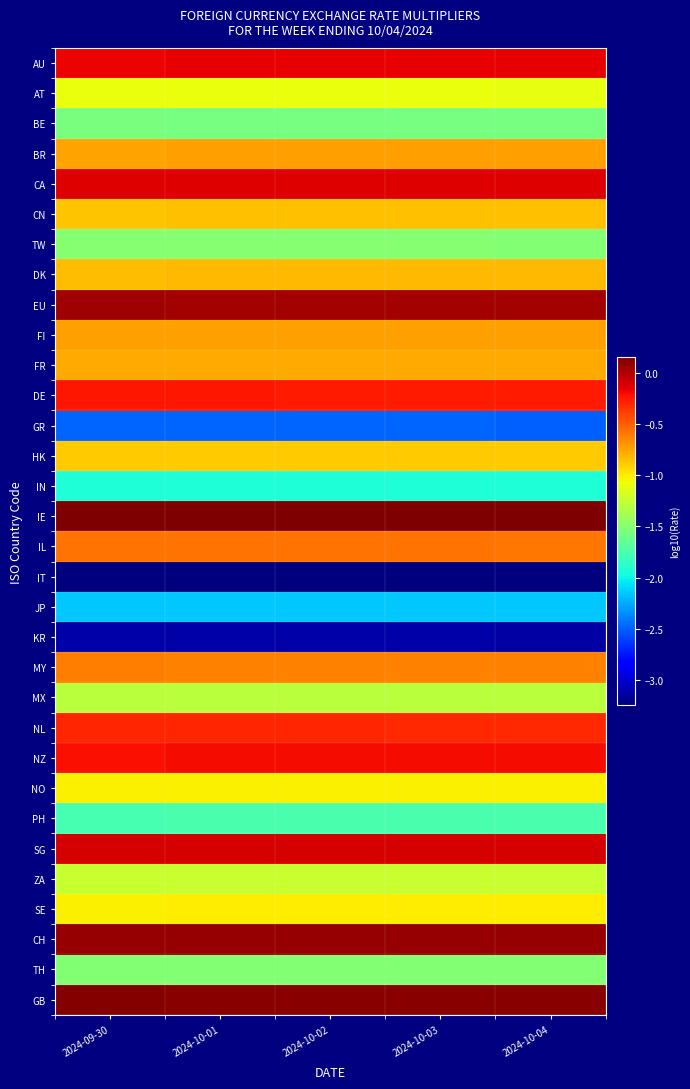

Reading left to right, extract all data points from this chart.

AU: 2024-09-30=-0.2	2024-10-01=-0.2	2024-10-02=-0.2	2024-10-03=-0.2	2024-10-04=-0.2
AT: 2024-09-30=-1.1	2024-10-01=-1.1	2024-10-02=-1.1	2024-10-03=-1.1	2024-10-04=-1.1
BE: 2024-09-30=-1.6	2024-10-01=-1.6	2024-10-02=-1.6	2024-10-03=-1.6	2024-10-04=-1.6
BR: 2024-09-30=-0.7	2024-10-01=-0.7	2024-10-02=-0.7	2024-10-03=-0.7	2024-10-04=-0.7
CA: 2024-09-30=-0.1	2024-10-01=-0.1	2024-10-02=-0.1	2024-10-03=-0.1	2024-10-04=-0.1
CN: 2024-09-30=-0.9	2024-10-01=-0.8	2024-10-02=-0.8	2024-10-03=-0.8	2024-10-04=-0.8
TW: 2024-09-30=-1.5	2024-10-01=-1.5	2024-10-02=-1.5	2024-10-03=-1.5	2024-10-04=-1.5
DK: 2024-09-30=-0.8	2024-10-01=-0.8	2024-10-02=-0.8	2024-10-03=-0.8	2024-10-04=-0.8
EU: 2024-09-30=0.0	2024-10-01=0.0	2024-10-02=0.0	2024-10-03=0.0	2024-10-04=0.0
FI: 2024-09-30=-0.7	2024-10-01=-0.7	2024-10-02=-0.7	2024-10-03=-0.7	2024-10-04=-0.7
FR: 2024-09-30=-0.8	2024-10-01=-0.8	2024-10-02=-0.8	2024-10-03=-0.8	2024-10-04=-0.8
DE: 2024-09-30=-0.2	2024-10-01=-0.2	2024-10-02=-0.2	2024-10-03=-0.2	2024-10-04=-0.3
GR: 2024-09-30=-2.5	2024-10-01=-2.5	2024-10-02=-2.5	2024-10-03=-2.5	2024-10-04=-2.5
HK: 2024-09-30=-0.9	2024-10-01=-0.9	2024-10-02=-0.9	2024-10-03=-0.9	2024-10-04=-0.9
IN: 2024-09-30=-1.9	2024-10-01=-1.9	2024-10-02=-1.9	2024-10-03=-1.9	2024-10-04=-1.9
IE: 2024-09-30=0.2	2024-10-01=0.1	2024-10-02=0.1	2024-10-03=0.1	2024-10-04=0.1
IL: 2024-09-30=-0.6	2024-10-01=-0.6	2024-10-02=-0.6	2024-10-03=-0.6	2024-10-04=-0.6
IT: 2024-09-30=-3.2	2024-10-01=-3.2	2024-10-02=-3.2	2024-10-03=-3.2	2024-10-04=-3.2
JP: 2024-09-30=-2.2	2024-10-01=-2.2	2024-10-02=-2.2	2024-10-03=-2.2	2024-10-04=-2.2
KR: 2024-09-30=-3.1	2024-10-01=-3.1	2024-10-02=-3.1	2024-10-03=-3.1	2024-10-04=-3.1
MY: 2024-09-30=-0.6	2024-10-01=-0.6	2024-10-02=-0.6	2024-10-03=-0.6	2024-10-04=-0.6
MX: 2024-09-30=-1.3	2024-10-01=-1.3	2024-10-02=-1.3	2024-10-03=-1.3	2024-10-04=-1.3
NL: 2024-09-30=-0.3	2024-10-01=-0.3	2024-10-02=-0.3	2024-10-03=-0.3	2024-10-04=-0.3
NZ: 2024-09-30=-0.2	2024-10-01=-0.2	2024-10-02=-0.2	2024-10-03=-0.2	2024-10-04=-0.2
NO: 2024-09-30=-1.0	2024-10-01=-1.0	2024-10-02=-1.0	2024-10-03=-1.0	2024-10-04=-1.0
PH: 2024-09-30=-1.8	2024-10-01=-1.7	2024-10-02=-1.7	2024-10-03=-1.7	2024-10-04=-1.7
SG: 2024-09-30=-0.1	2024-10-01=-0.1	2024-10-02=-0.1	2024-10-03=-0.1	2024-10-04=-0.1
ZA: 2024-09-30=-1.2	2024-10-01=-1.2	2024-10-02=-1.2	2024-10-03=-1.2	2024-10-04=-1.2
SE: 2024-09-30=-1.0	2024-10-01=-1.0	2024-10-02=-1.0	2024-10-03=-1.0	2024-10-04=-1.0
CH: 2024-09-30=0.1	2024-10-01=0.1	2024-10-02=0.1	2024-10-03=0.1	2024-10-04=0.1
TH: 2024-09-30=-1.5	2024-10-01=-1.5	2024-10-02=-1.5	2024-10-03=-1.5	2024-10-04=-1.5
GB: 2024-09-30=0.1	2024-10-01=0.1	2024-10-02=0.1	2024-10-03=0.1	2024-10-04=0.1